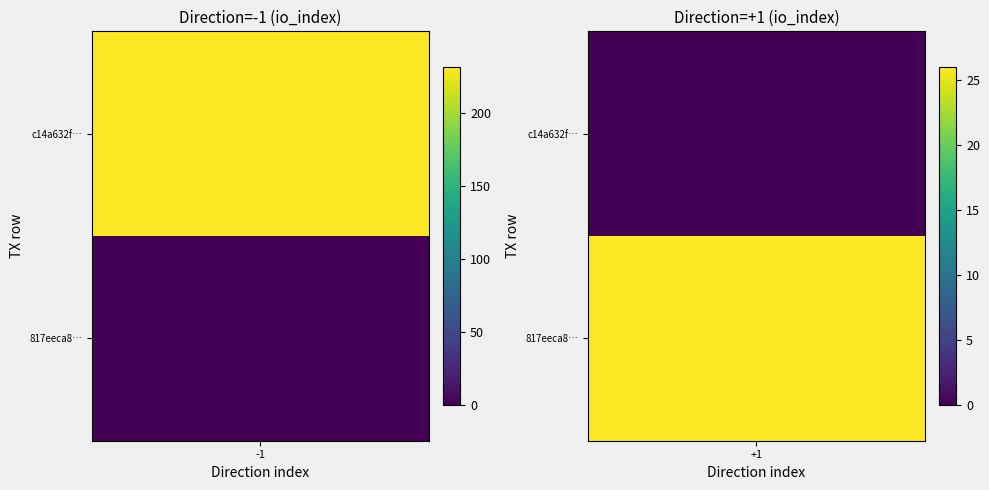

Is the value of c14a632ff5182a56e2137075e86b0410fb558c6 at direction greater than the value of 817eeca8426948ebd2d92e1bcaf8b4ad17c98cd at direction?

No